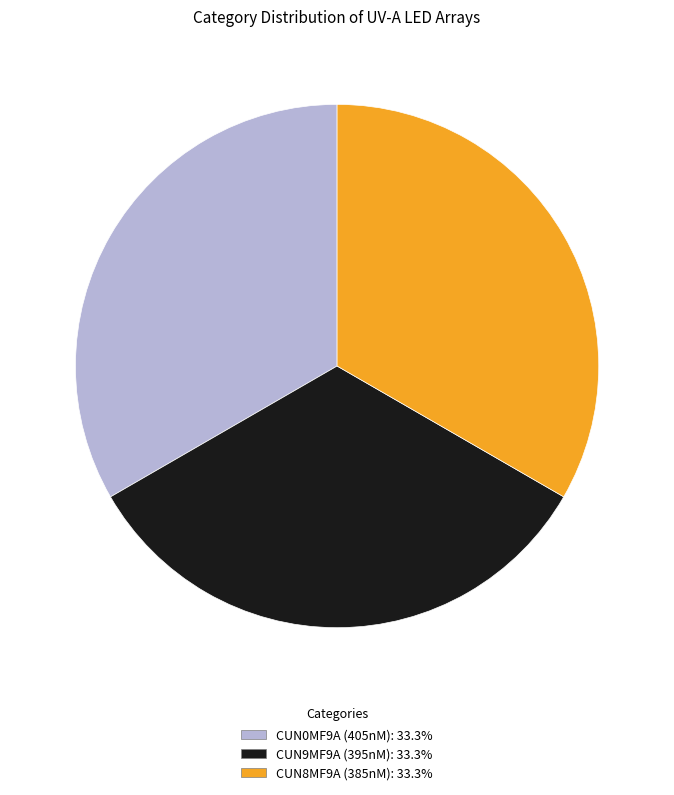

Approximately how many times larger is the value at CUN0MF9A (405nM) compared to CUN9MF9A (395nM)?

1.0